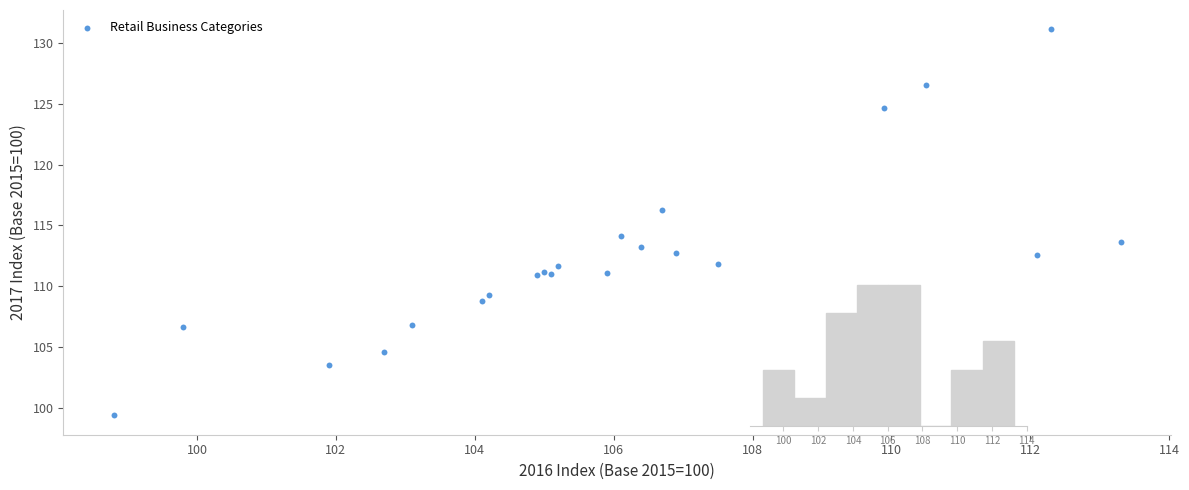

What Y value in the scatter plot is closest to 115?

114.1